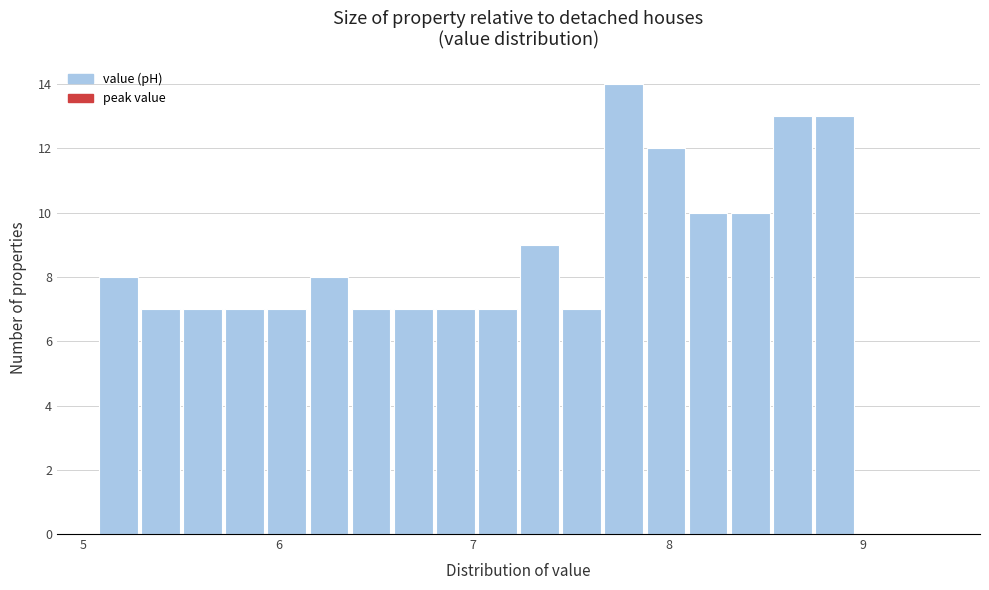

Around what value on the x-axis is the tallest bar? Give the approximate position of its centre, as read against the axis.

7.8